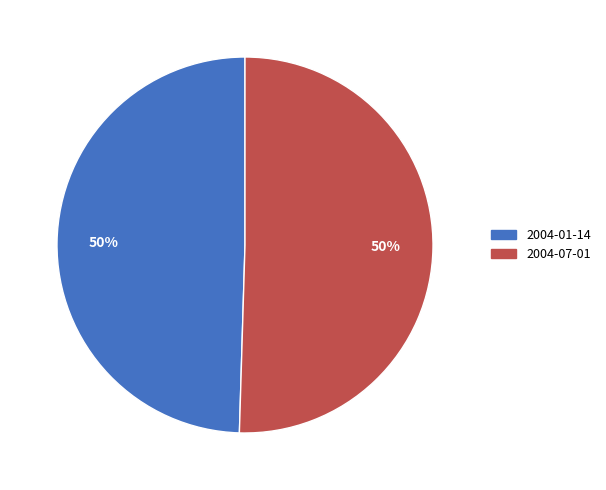

To the nearest percent, what is the average slice percentage?

50%